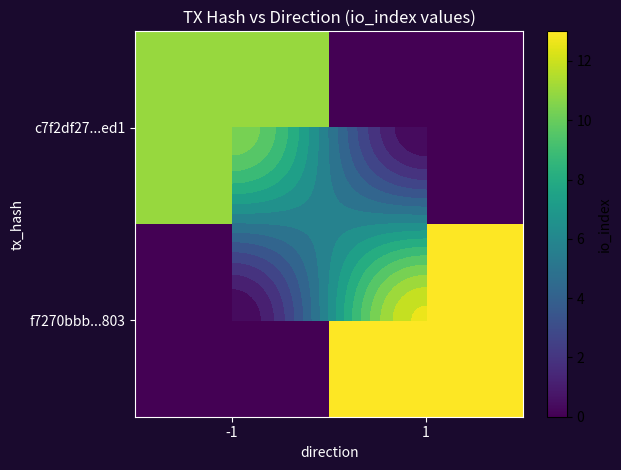

Which series changed the most between -1 and 1?

f7270bbb...803